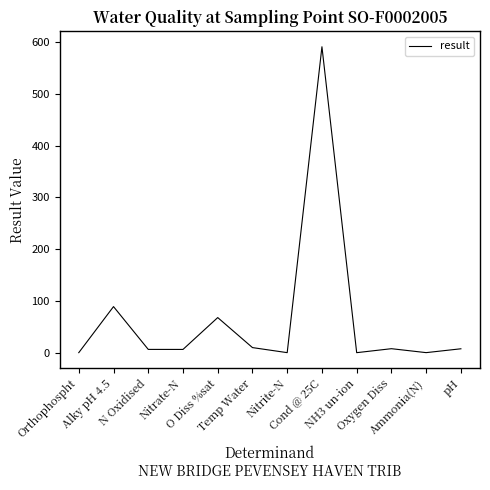

How many interior local peaks (higher than both neighbors) does the data have?

4